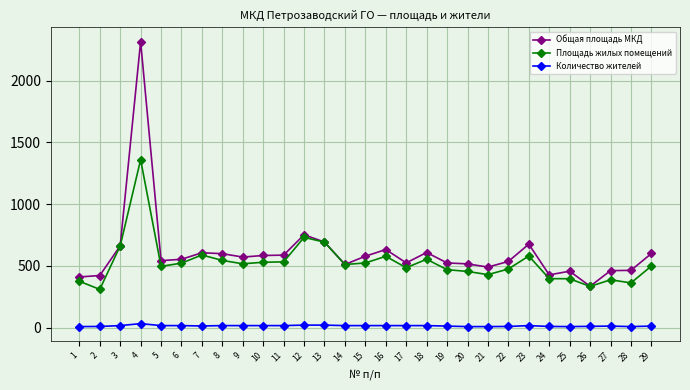

What is the value of the Количество жителей point at the 3rd from the left?

16.0